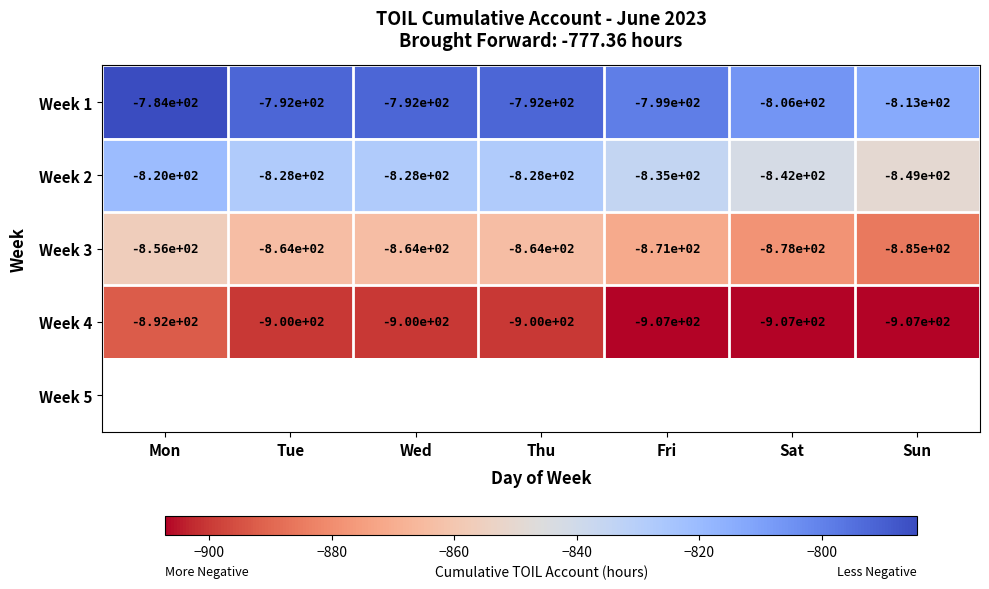

What is the maximum value shown in the chart?

-784.5